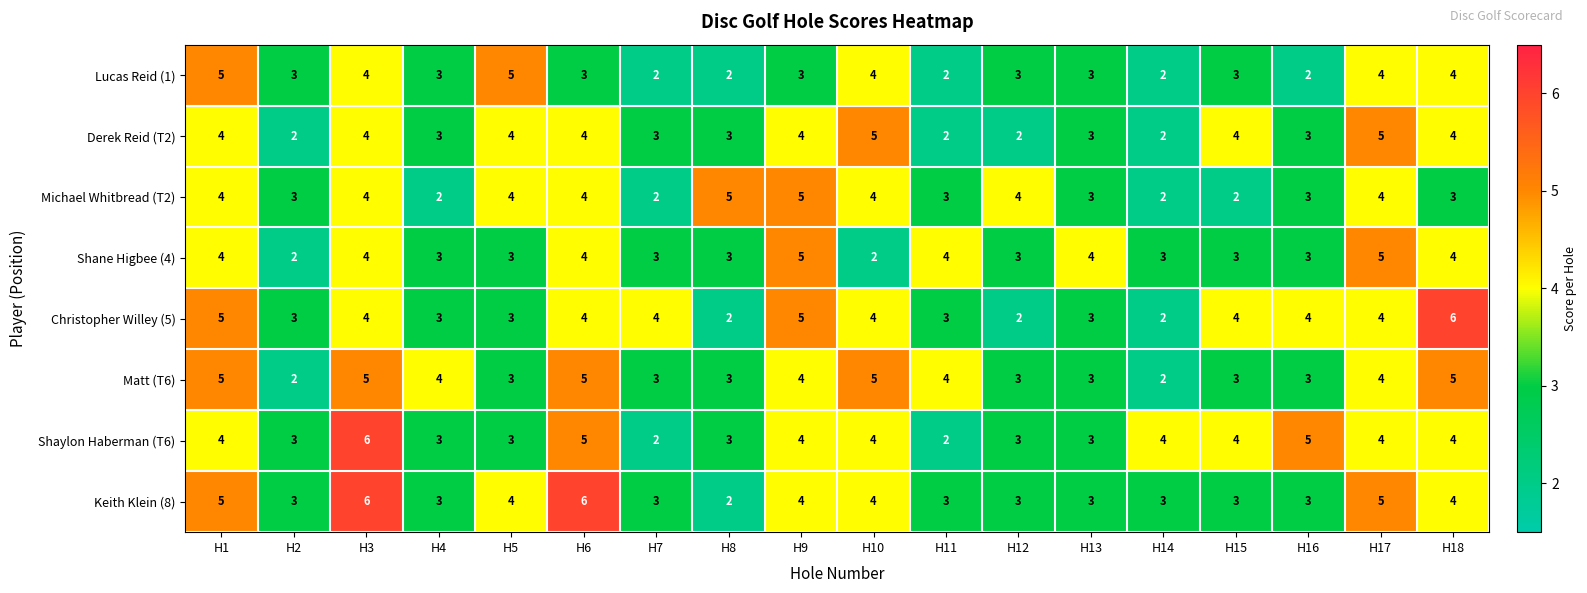

What is the spread (max minus min) of values at H5?

2